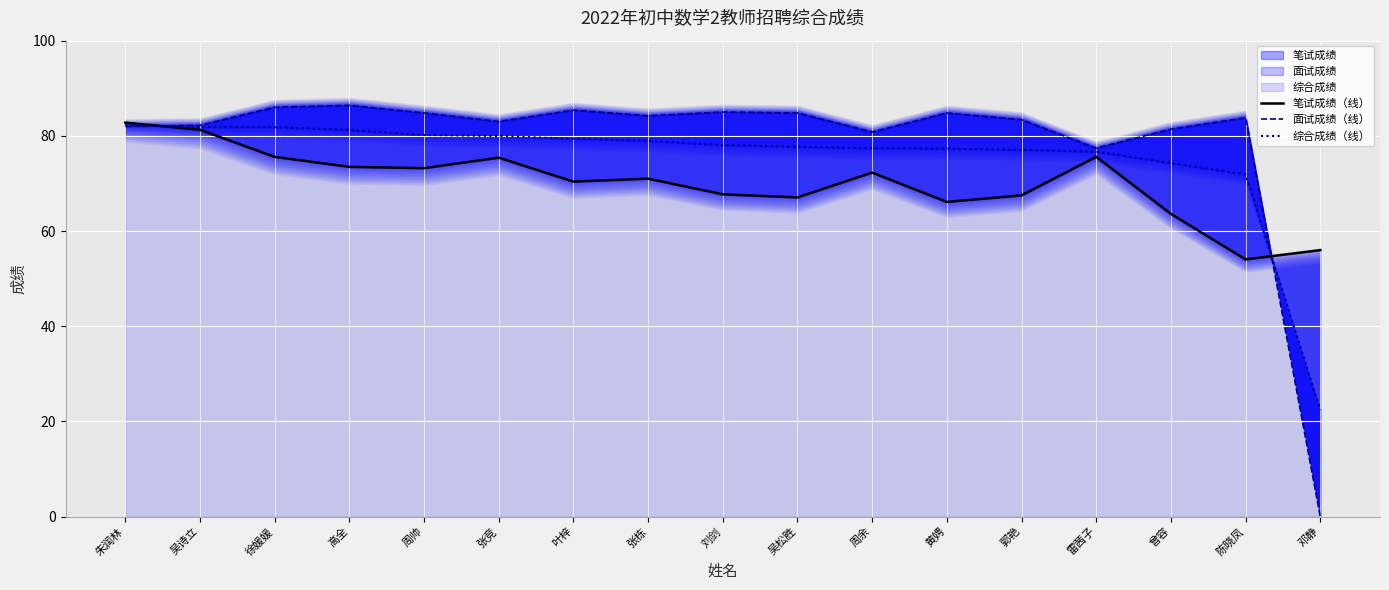

Count the number of data series in this chart.

3